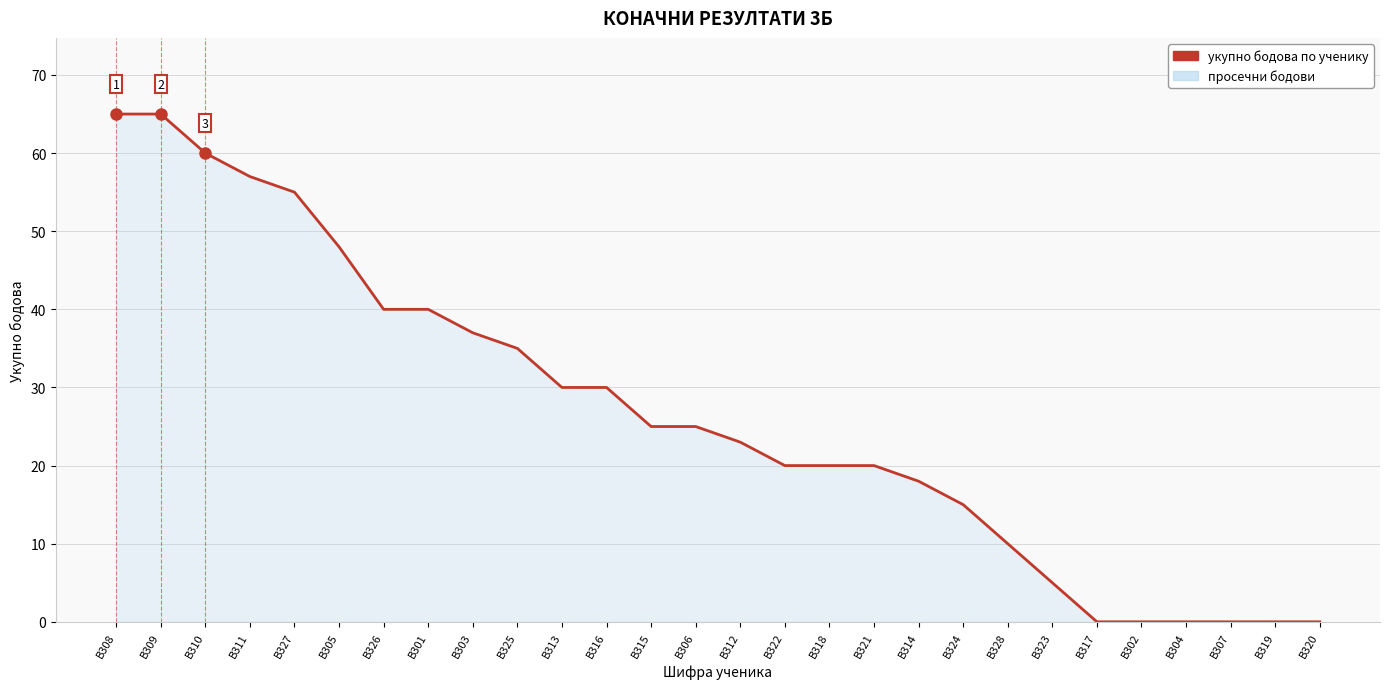

Count the number of categories in the chart.

28